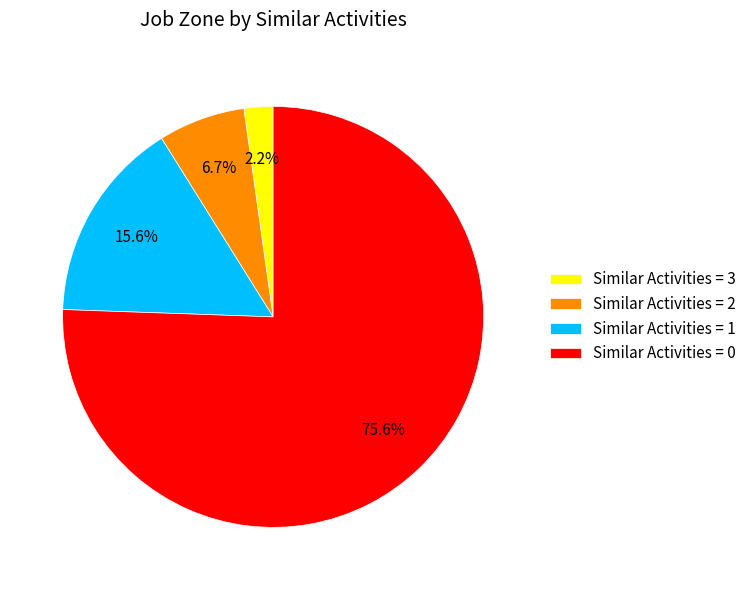

Does any single category account for the majority?

Yes